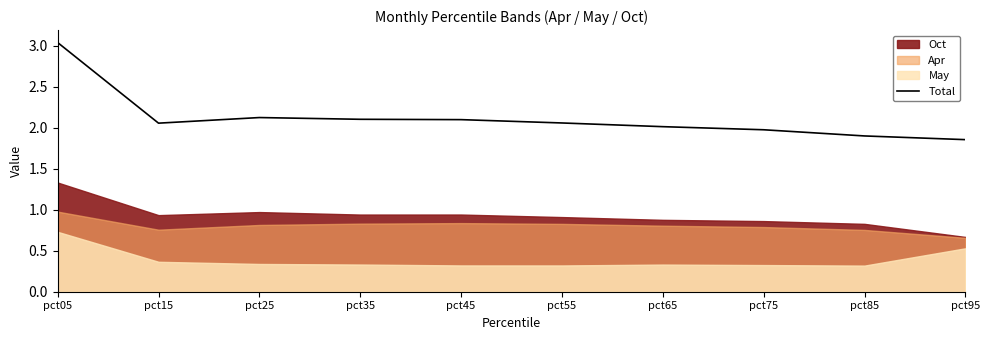

Reading left to right, what are all the values shown in this chart?

pct05=3.0	pct15=2.1	pct25=2.1	pct35=2.1	pct45=2.1	pct55=2.1	pct65=2.0	pct75=2.0	pct85=1.9	pct95=1.9